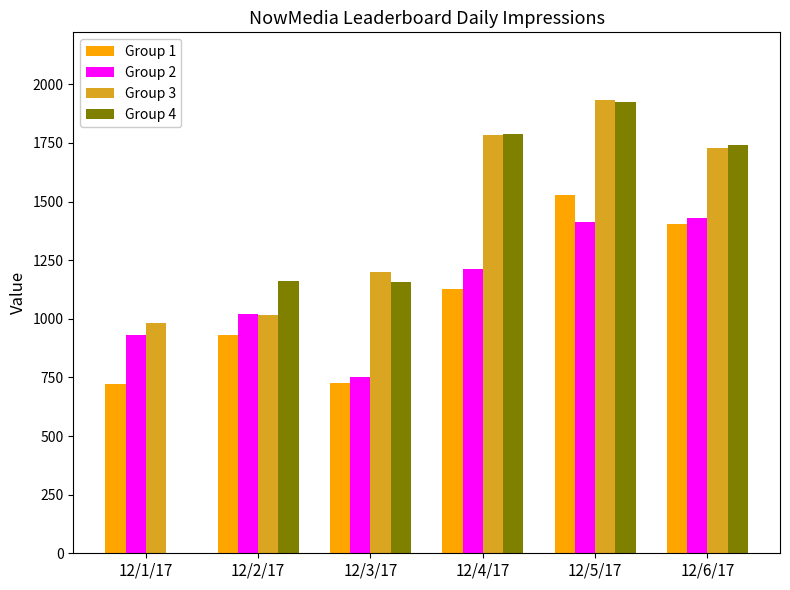

What is the total value across all series at 12/1/17?

2634